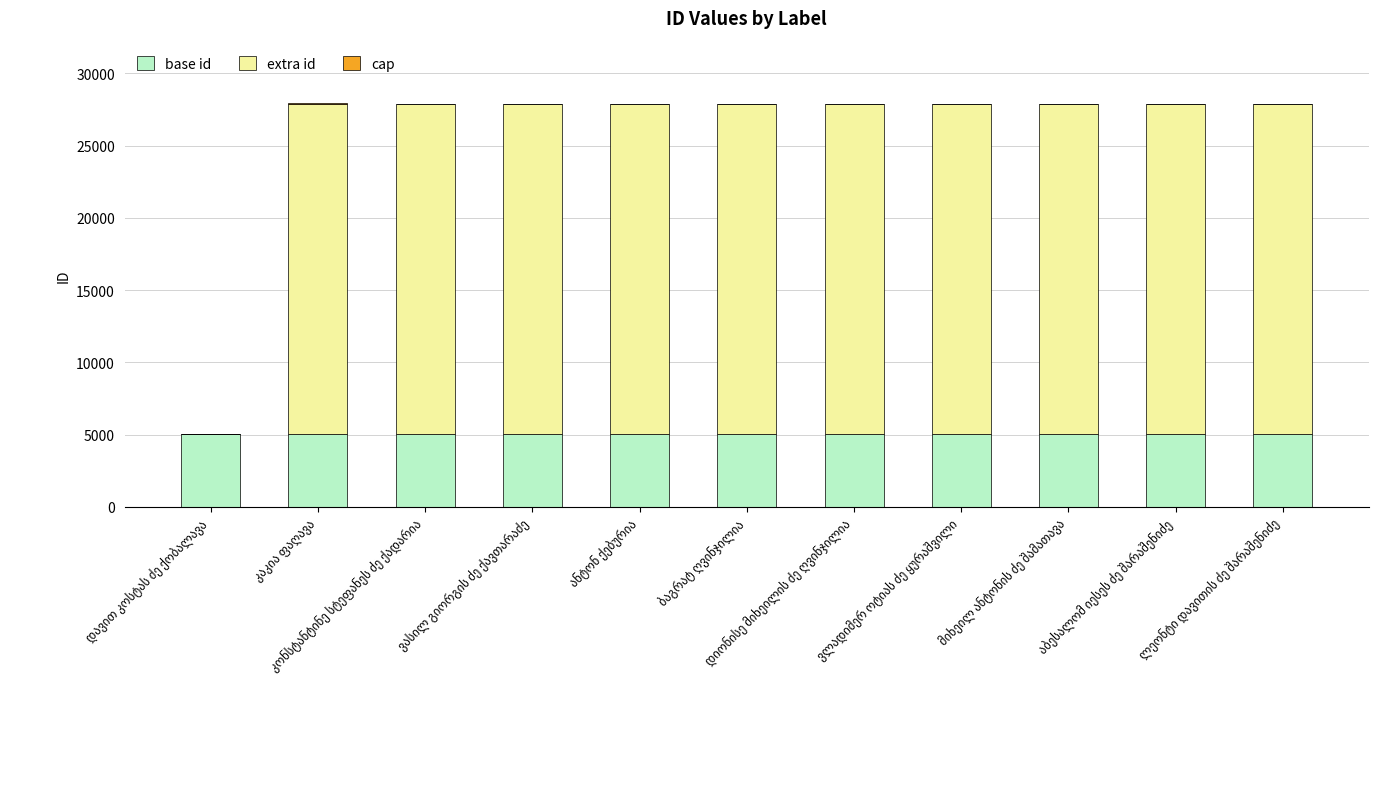

What is the highest value of the base id series?

5070